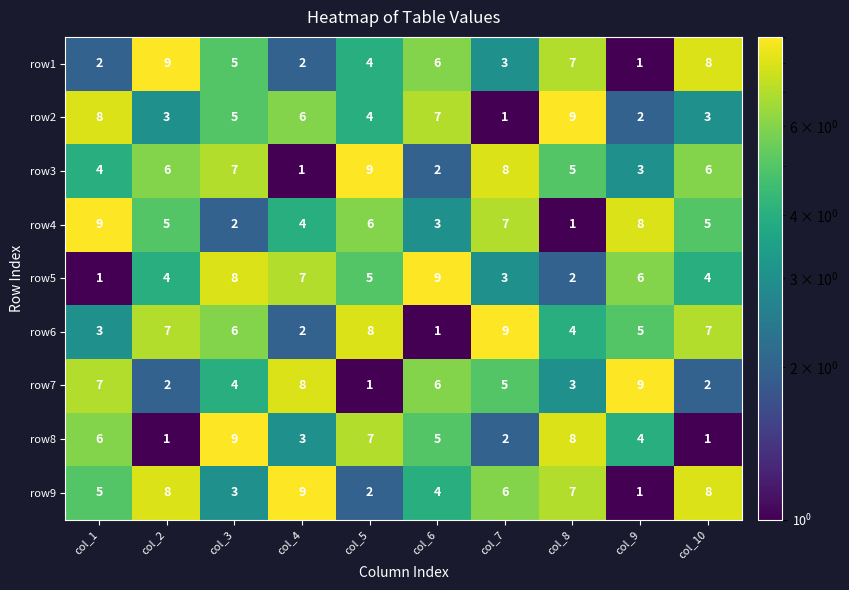

Read the row9 value at col_3.

3